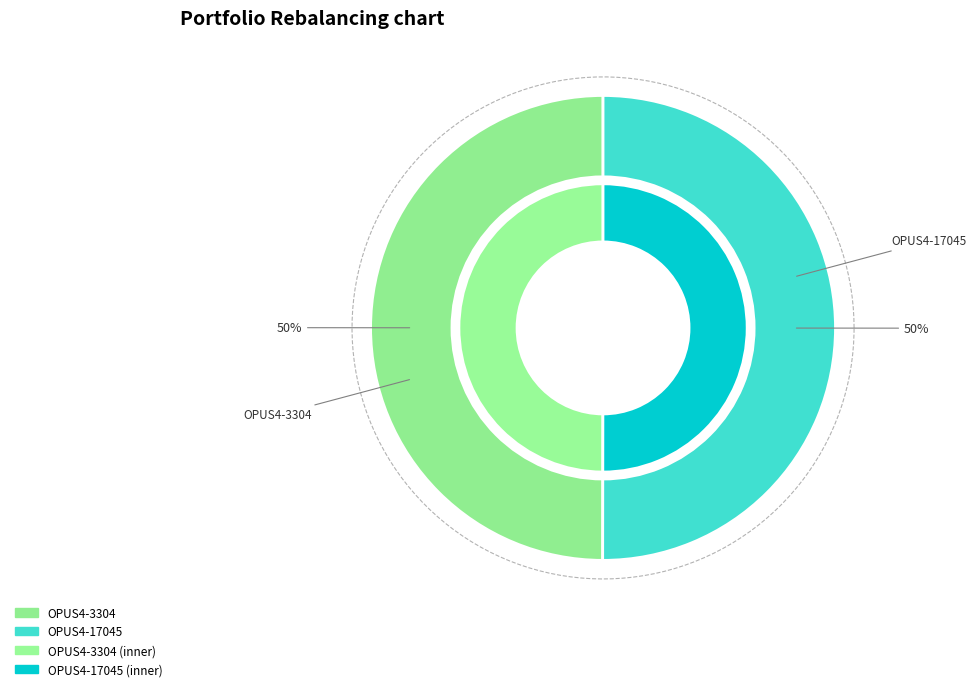

To the nearest percent, what is the combined percentage of OPUS4-17045 and OPUS4-3304?

100%